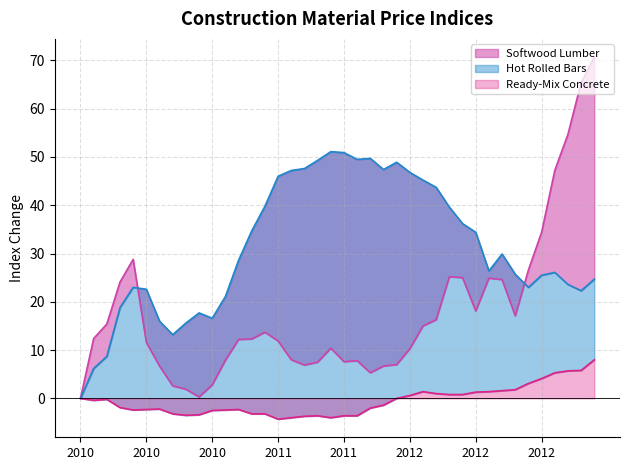

Where do Softwood Lumber and Hot Rolled Bars, Plates, and Structural first cross each other?

5/1/10 and 6/1/10